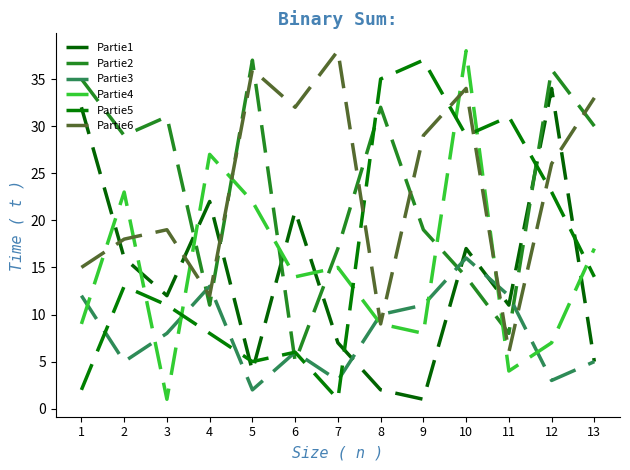

Is the value of Partie5 at 13 greater than the value of Partie1 at 11?

Yes